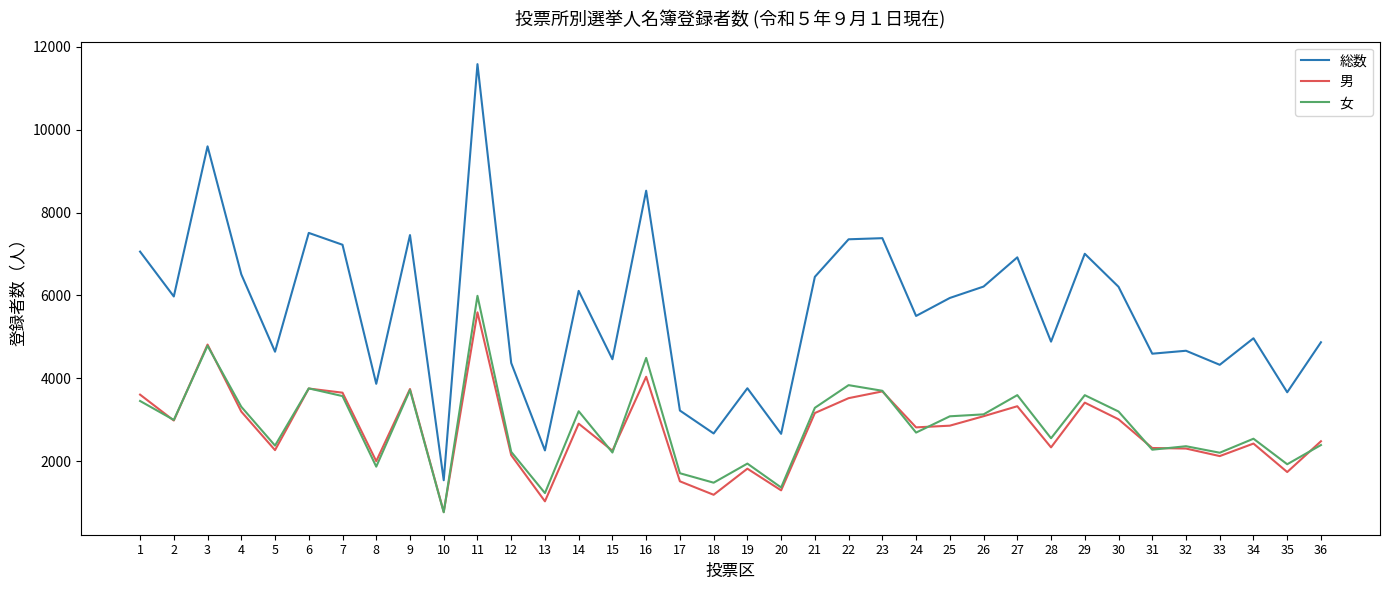

True or false: 男 and 総数 intersect in this chart.

False